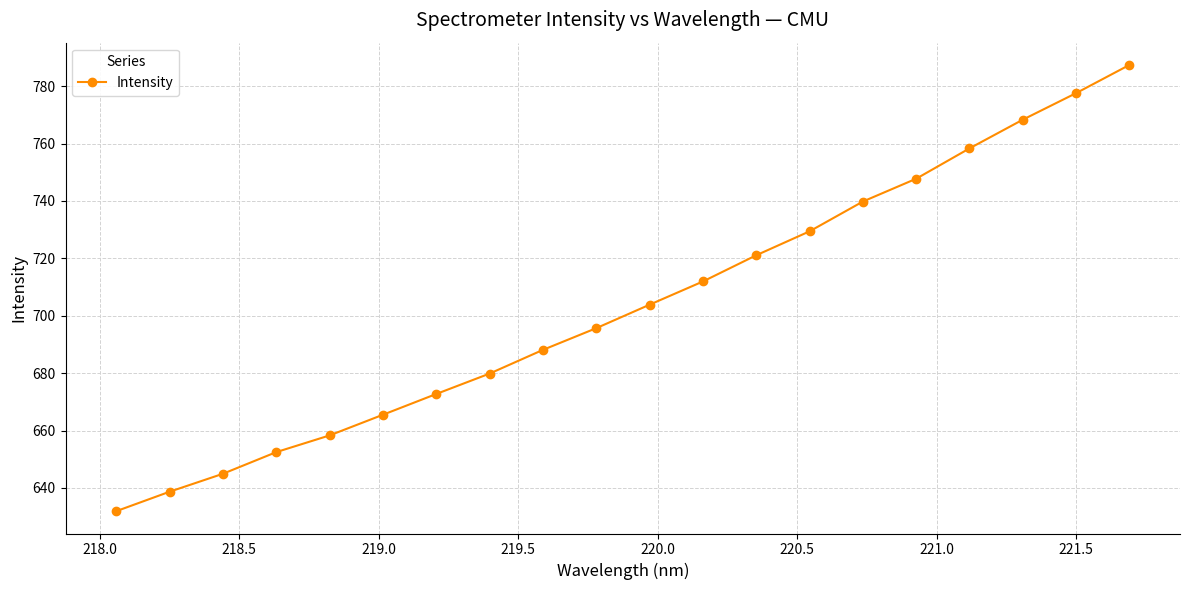

What is the minimum value shown in the chart?

631.9